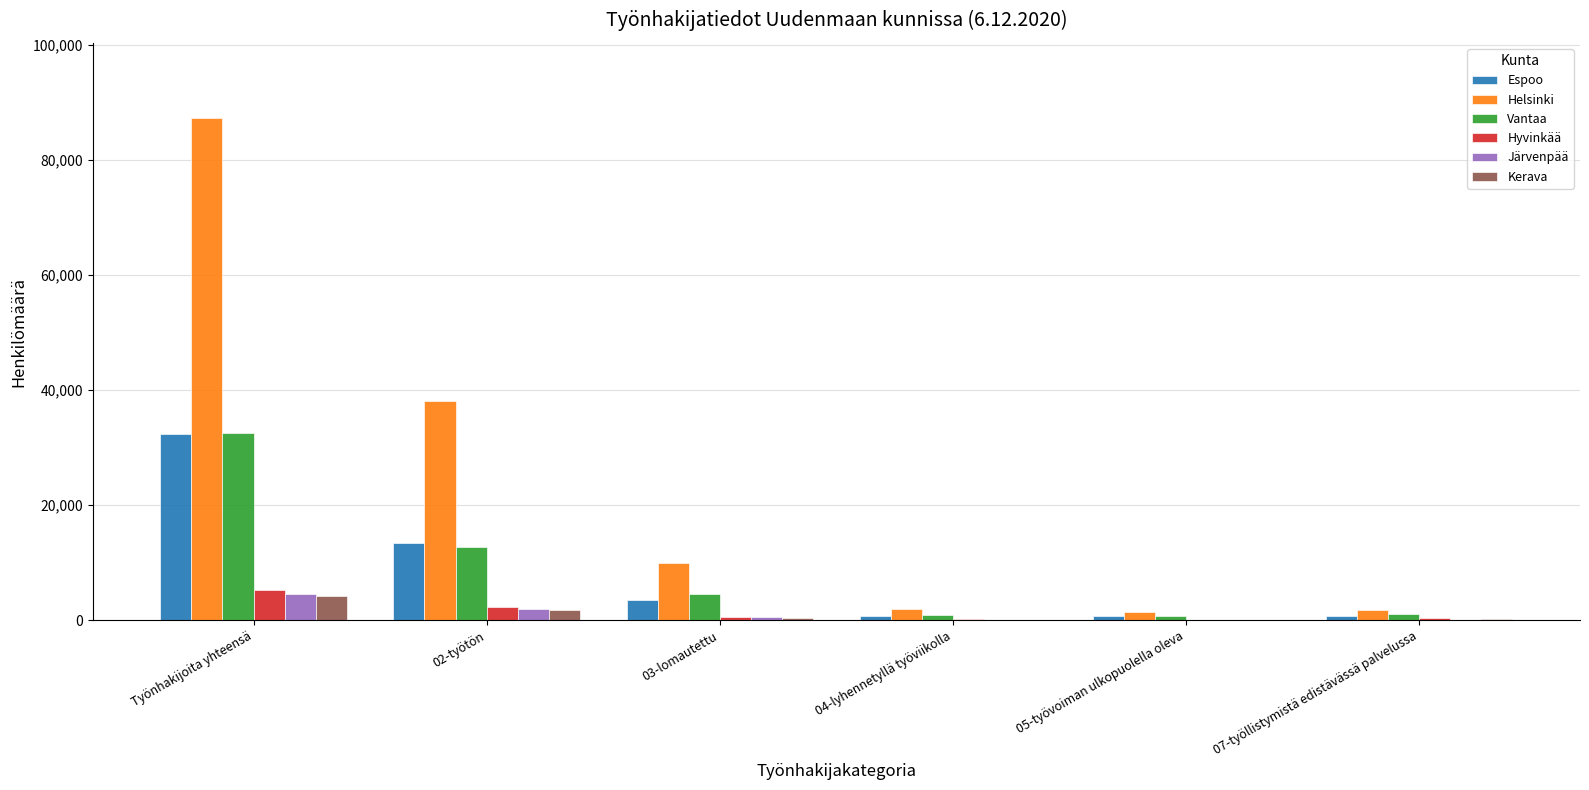

At which category does the chart reach its peak across all series?

Työnhakijoita yhteensä